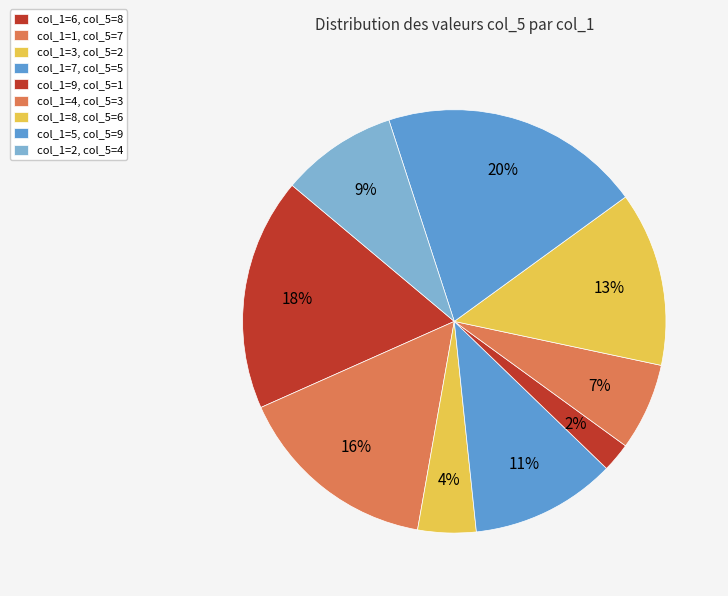

How many slices are in this pie chart?

9